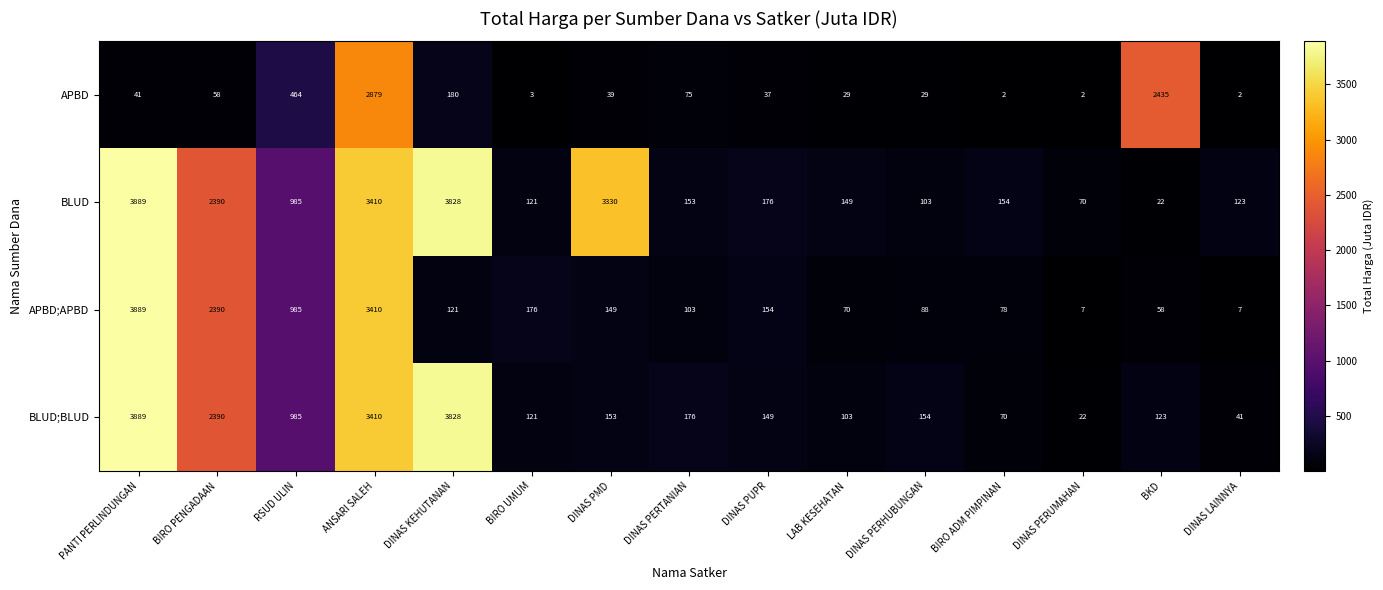

Which series has the largest total across all categories?

BLUD